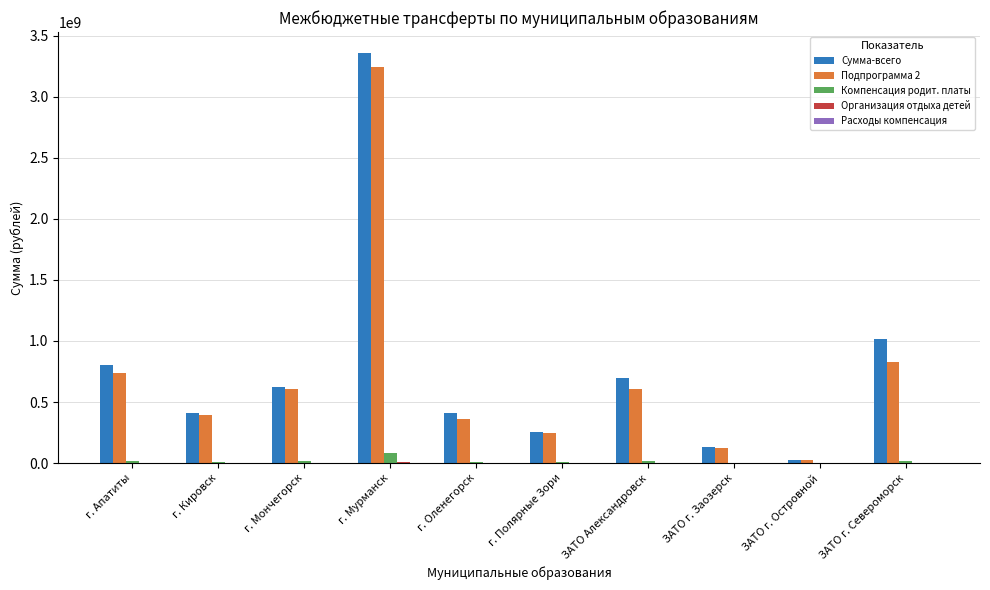

Which series changed the most between г. Мончегорск and ЗАТО г. Заозерск?

Сумма-всего